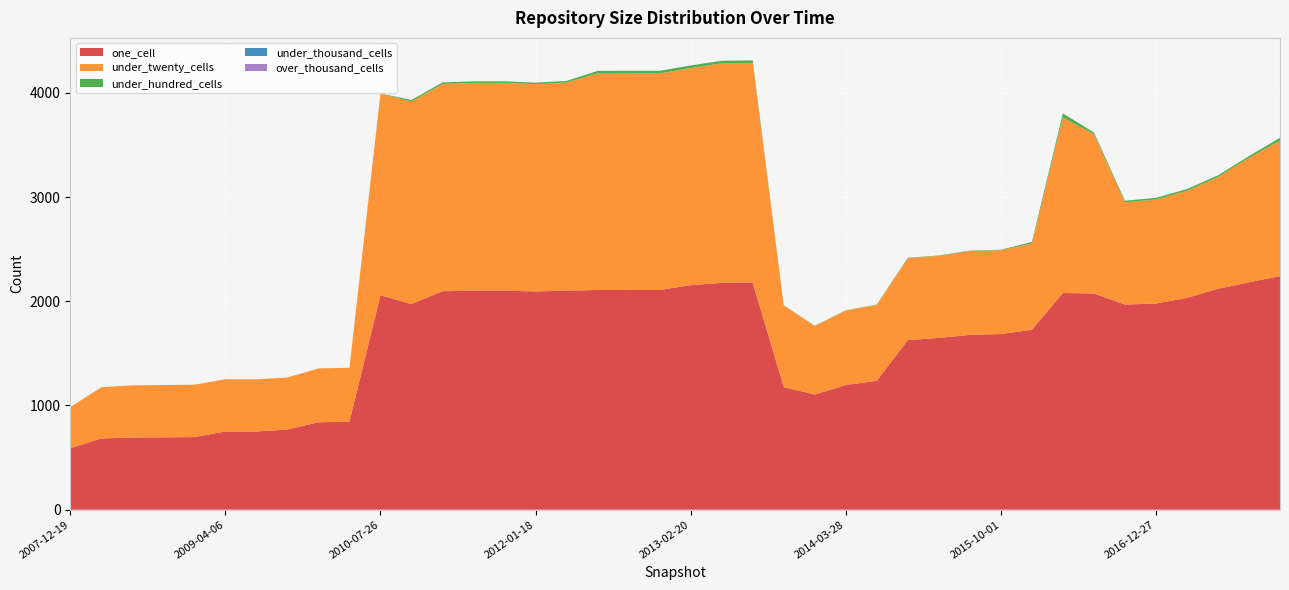

Reading left to right, list all the values displayed in this chart.

one_cell: 590	683	693	694	697	751	750	769	839	844	2057	1974	2096	2101	2101	2094	2102	2108	2109	2108	2154	2176	2179	1176	1105	1196	1237	1627	1648	1677	1685	1726	2079	2074	1968	1978	2032	2120	2182	2240
under_twenty_cells: 394	492	500	502	502	501	501	499	516	518	1934	1942	1988	1994	1994	1988	1997	2077	2077	2078	2083	2106	2107	784	658	715	727	786	787	805	805	827	1684	1528	981	998	1027	1071	1194	1301
under_hundred_cells: 0	0	0	0	0	0	0	0	0	0	2	15	15	15	15	15	15	25	25	25	25	25	25	2	2	2	4	4	4	4	4	15	39	18	15	16	17	17	17	27
under_thousand_cells: 0	0	0	0	0	0	0	0	0	0	0	0	0	0	0	0	0	0	0	0	0	0	0	0	0	0	0	0	0	0	0	0	0	0	0	0	0	0	0	0
over_thousand_cells: 0	0	0	0	0	0	0	0	0	0	0	0	0	0	0	0	0	0	0	0	0	0	0	0	0	0	0	0	0	0	0	0	0	0	0	0	0	0	0	0